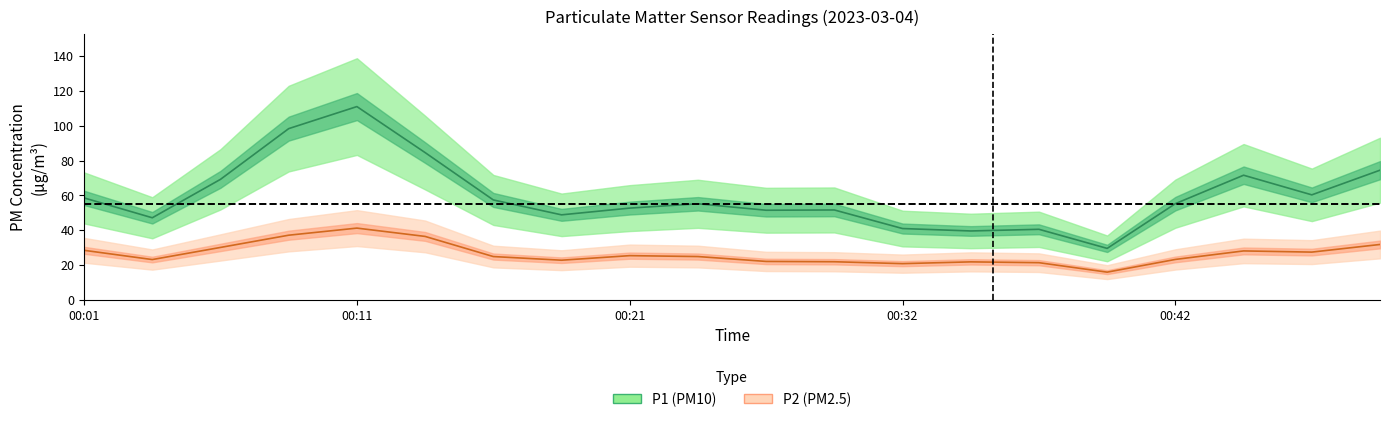

At 10, list the series in order from smallest to largest.

P2 center, P1 center